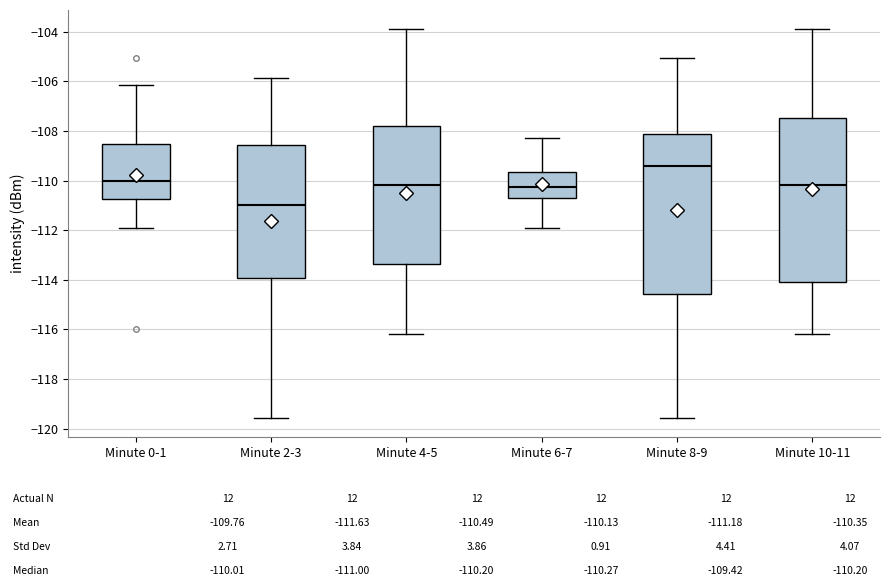

Where does the lower whisker of the box for Minute 10-11 end on the y-axis? The values are not printed on the chart, so give them approximately, as read against the axis.

-116.2